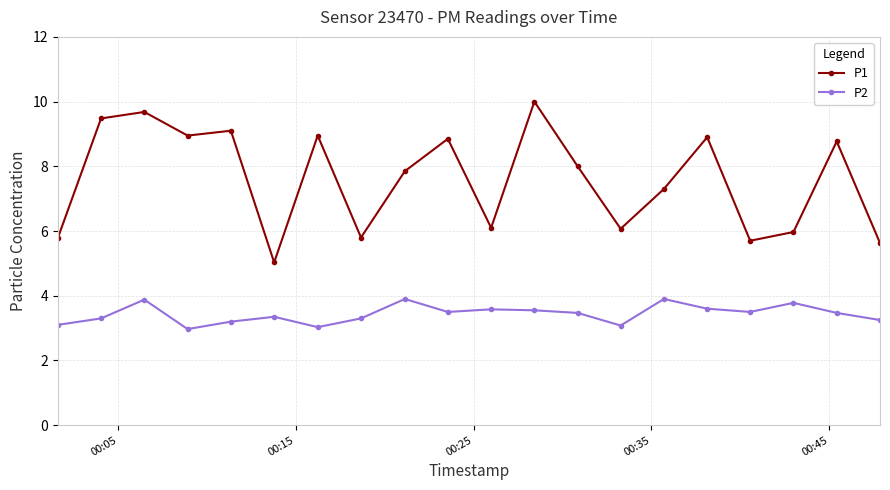

Which series has the largest range (max minus min)?

P1